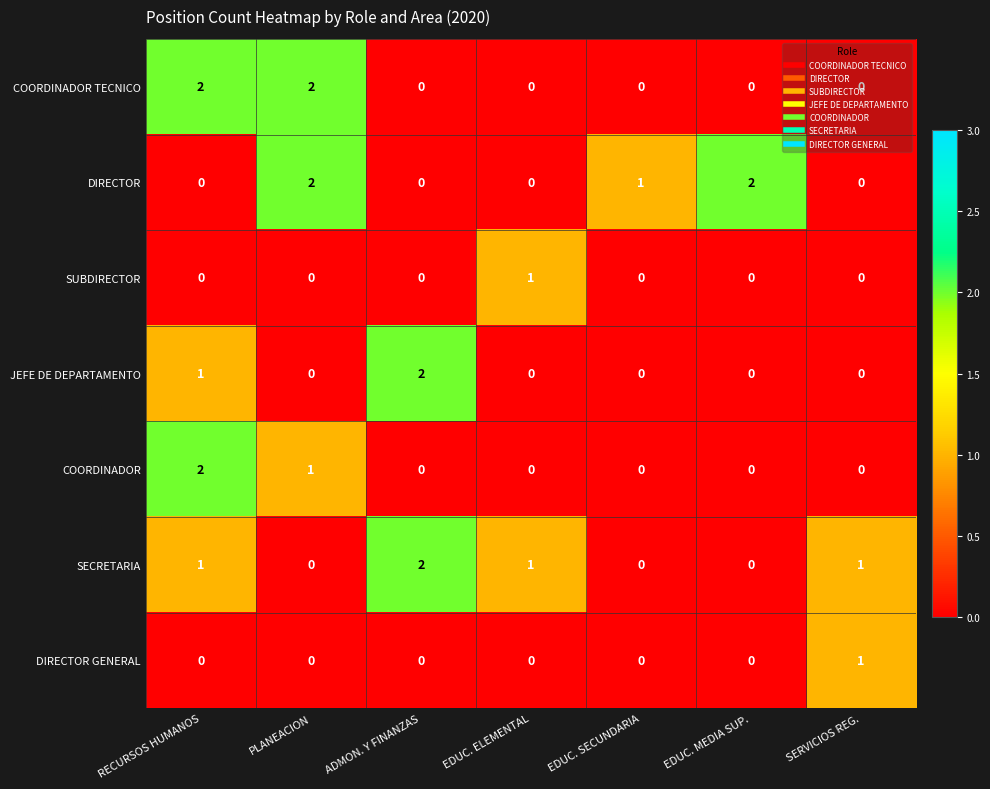

Which series changed the most between RECURSOS HUMANOS and PLANEACION?

DIRECTOR